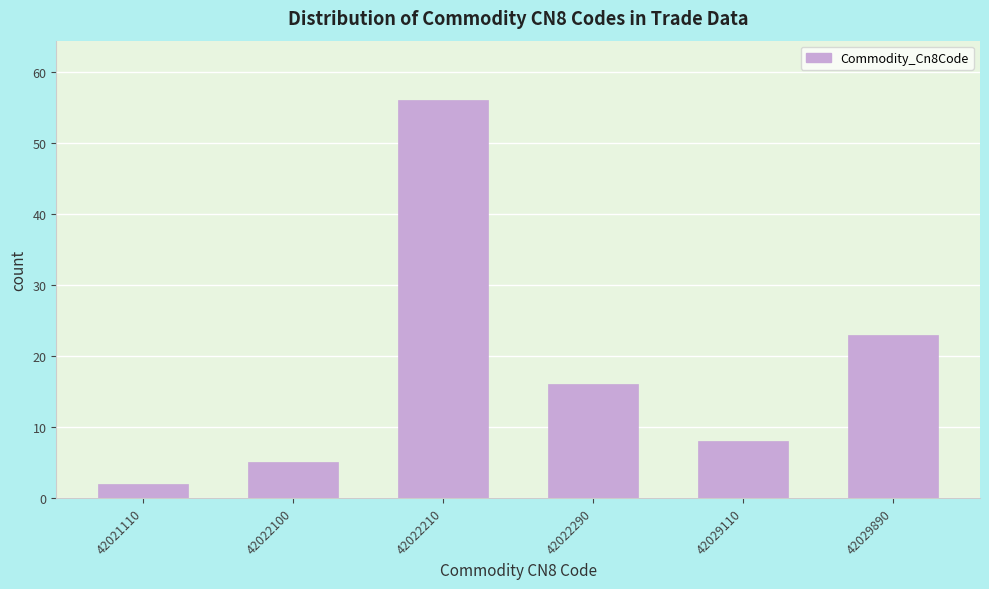

Reading right to left, transcribe all the data shown in this chart.

23	8	16	56	5	2